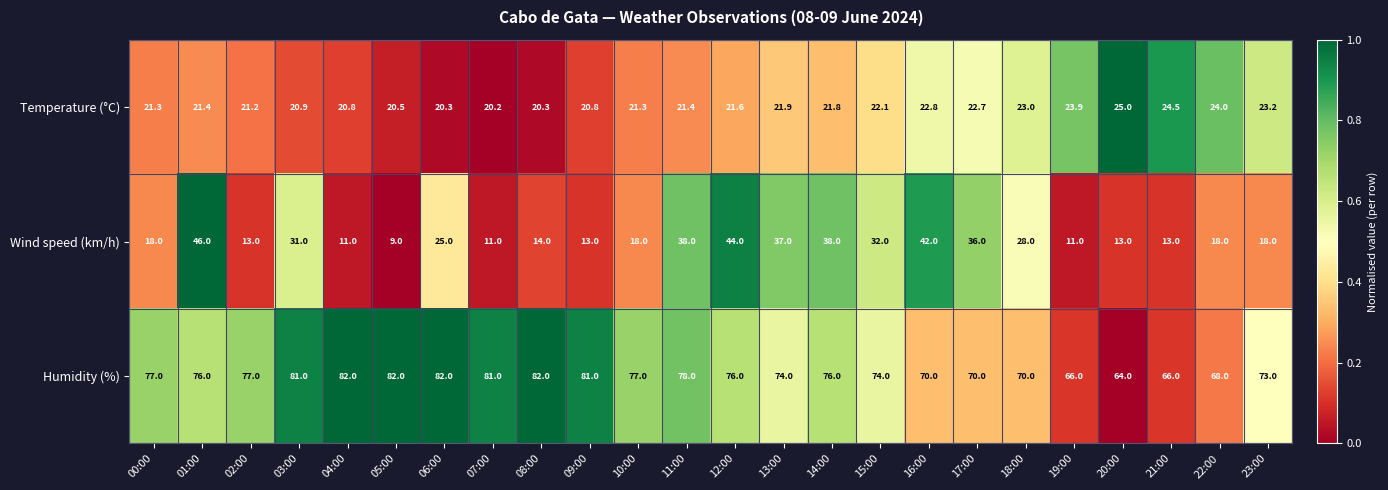

At 16:00, list the series in order from smallest to largest.

Temperature (°C), Wind speed (km/h), Humidity (%)